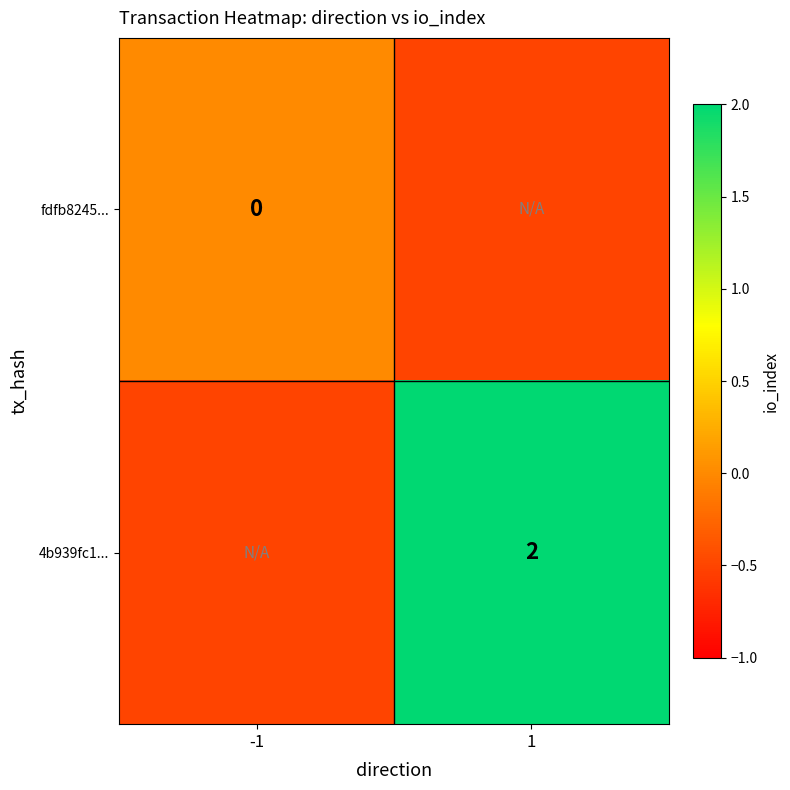

The 4b939fc1... series shows 2.0 at 1. True or false?

True